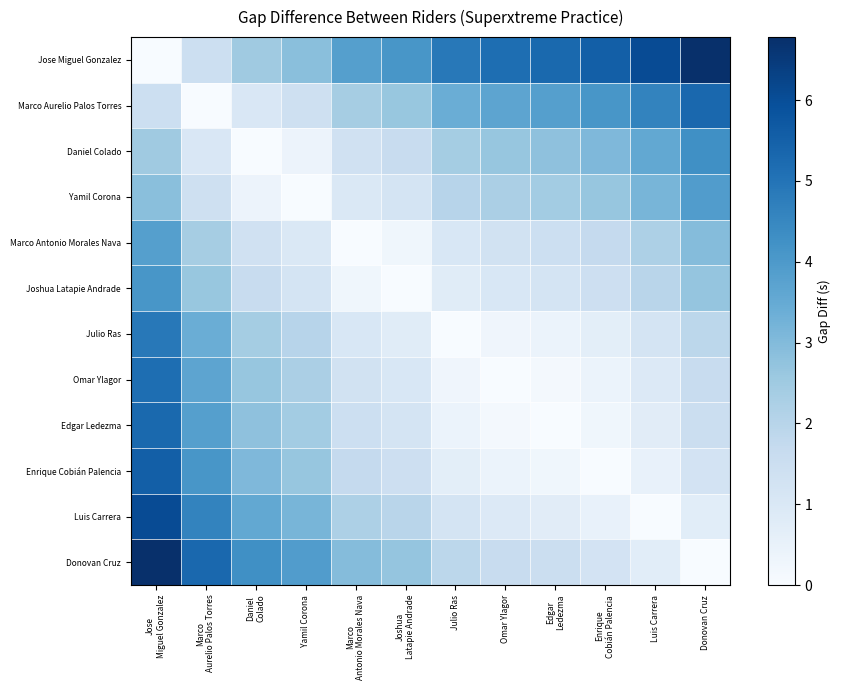

Reading right to left, what are all the values shown in this chart?

Jose Miguel Gonzalez: Donovan Cruz=6.8	Luis Carrera=6.1	Enrique
Cobián Palencia=5.6	Edgar
Ledezma=5.3	Omar Ylagor=5.2	Julio Ras=4.9	Joshua
Latapie Andrade=4.1	Marco
Antonio Morales Nava=3.8	Yamil Corona=2.9	Daniel
Colado=2.5	Marco
Aurelio Palos Torres=1.5	Jose
Miguel Gonzalez=0.0
Marco Aurelio Palos Torres: Donovan Cruz=5.3	Luis Carrera=4.6	Enrique
Cobián Palencia=4.1	Edgar
Ledezma=3.8	Omar Ylagor=3.7	Julio Ras=3.4	Joshua
Latapie Andrade=2.6	Marco
Antonio Morales Nava=2.4	Yamil Corona=1.4	Daniel
Colado=1.0	Marco
Aurelio Palos Torres=0.0	Jose
Miguel Gonzalez=1.5
Daniel Colado: Donovan Cruz=4.3	Luis Carrera=3.6	Enrique
Cobián Palencia=3.1	Edgar
Ledezma=2.8	Omar Ylagor=2.7	Julio Ras=2.4	Joshua
Latapie Andrade=1.6	Marco
Antonio Morales Nava=1.3	Yamil Corona=0.4	Daniel
Colado=0.0	Marco
Aurelio Palos Torres=1.0	Jose
Miguel Gonzalez=2.5
Yamil Corona: Donovan Cruz=3.9	Luis Carrera=3.2	Enrique
Cobián Palencia=2.7	Edgar
Ledezma=2.4	Omar Ylagor=2.3	Julio Ras=2.0	Joshua
Latapie Andrade=1.2	Marco
Antonio Morales Nava=1.0	Yamil Corona=0.0	Daniel
Colado=0.4	Marco
Aurelio Palos Torres=1.4	Jose
Miguel Gonzalez=2.9
Marco Antonio Morales Nava: Donovan Cruz=2.9	Luis Carrera=2.2	Enrique
Cobián Palencia=1.7	Edgar
Ledezma=1.5	Omar Ylagor=1.3	Julio Ras=1.0	Joshua
Latapie Andrade=0.3	Marco
Antonio Morales Nava=0.0	Yamil Corona=1.0	Daniel
Colado=1.3	Marco
Aurelio Palos Torres=2.4	Jose
Miguel Gonzalez=3.8
Joshua Latapie Andrade: Donovan Cruz=2.7	Luis Carrera=2.0	Enrique
Cobián Palencia=1.5	Edgar
Ledezma=1.2	Omar Ylagor=1.1	Julio Ras=0.8	Joshua
Latapie Andrade=0.0	Marco
Antonio Morales Nava=0.3	Yamil Corona=1.2	Daniel
Colado=1.6	Marco
Aurelio Palos Torres=2.6	Jose
Miguel Gonzalez=4.1
Julio Ras: Donovan Cruz=1.9	Luis Carrera=1.2	Enrique
Cobián Palencia=0.7	Edgar
Ledezma=0.4	Omar Ylagor=0.3	Julio Ras=0.0	Joshua
Latapie Andrade=0.8	Marco
Antonio Morales Nava=1.0	Yamil Corona=2.0	Daniel
Colado=2.4	Marco
Aurelio Palos Torres=3.4	Jose
Miguel Gonzalez=4.9
Omar Ylagor: Donovan Cruz=1.6	Luis Carrera=0.9	Enrique
Cobián Palencia=0.4	Edgar
Ledezma=0.1	Omar Ylagor=0.0	Julio Ras=0.3	Joshua
Latapie Andrade=1.1	Marco
Antonio Morales Nava=1.3	Yamil Corona=2.3	Daniel
Colado=2.7	Marco
Aurelio Palos Torres=3.7	Jose
Miguel Gonzalez=5.2
Edgar Ledezma: Donovan Cruz=1.5	Luis Carrera=0.8	Enrique
Cobián Palencia=0.3	Edgar
Ledezma=0.0	Omar Ylagor=0.1	Julio Ras=0.4	Joshua
Latapie Andrade=1.2	Marco
Antonio Morales Nava=1.5	Yamil Corona=2.4	Daniel
Colado=2.8	Marco
Aurelio Palos Torres=3.8	Jose
Miguel Gonzalez=5.3
Enrique Cobián Palencia: Donovan Cruz=1.2	Luis Carrera=0.5	Enrique
Cobián Palencia=0.0	Edgar
Ledezma=0.3	Omar Ylagor=0.4	Julio Ras=0.7	Joshua
Latapie Andrade=1.5	Marco
Antonio Morales Nava=1.7	Yamil Corona=2.7	Daniel
Colado=3.1	Marco
Aurelio Palos Torres=4.1	Jose
Miguel Gonzalez=5.6
Luis Carrera: Donovan Cruz=0.7	Luis Carrera=0.0	Enrique
Cobián Palencia=0.5	Edgar
Ledezma=0.8	Omar Ylagor=0.9	Julio Ras=1.2	Joshua
Latapie Andrade=2.0	Marco
Antonio Morales Nava=2.2	Yamil Corona=3.2	Daniel
Colado=3.6	Marco
Aurelio Palos Torres=4.6	Jose
Miguel Gonzalez=6.1
Donovan Cruz: Donovan Cruz=0.0	Luis Carrera=0.7	Enrique
Cobián Palencia=1.2	Edgar
Ledezma=1.5	Omar Ylagor=1.6	Julio Ras=1.9	Joshua
Latapie Andrade=2.7	Marco
Antonio Morales Nava=2.9	Yamil Corona=3.9	Daniel
Colado=4.3	Marco
Aurelio Palos Torres=5.3	Jose
Miguel Gonzalez=6.8